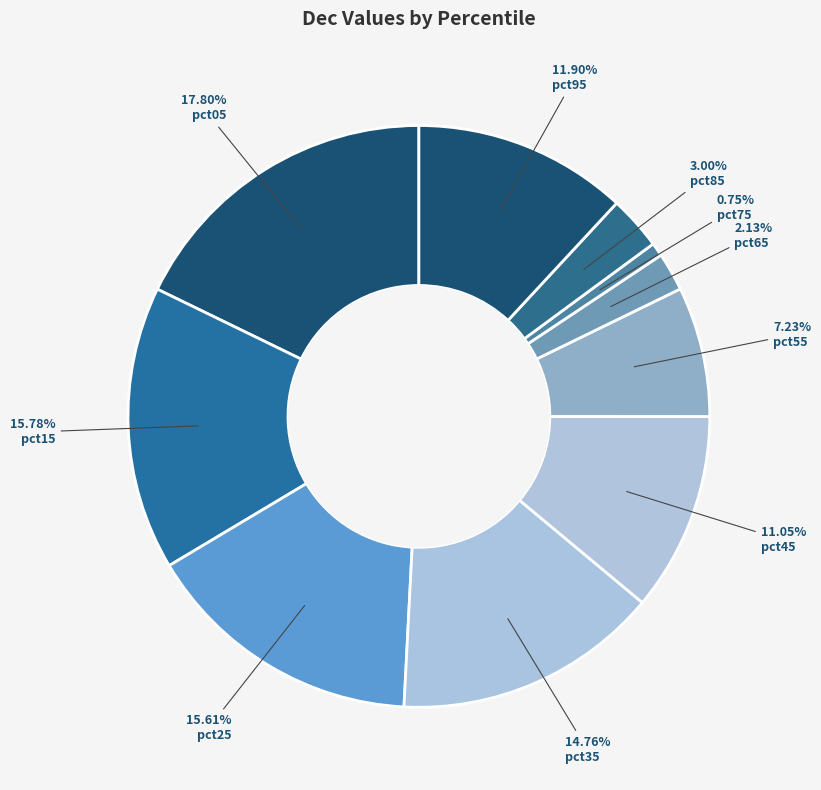

To the nearest percent, what is the difference between the largest and smallest slice percentages?

17%